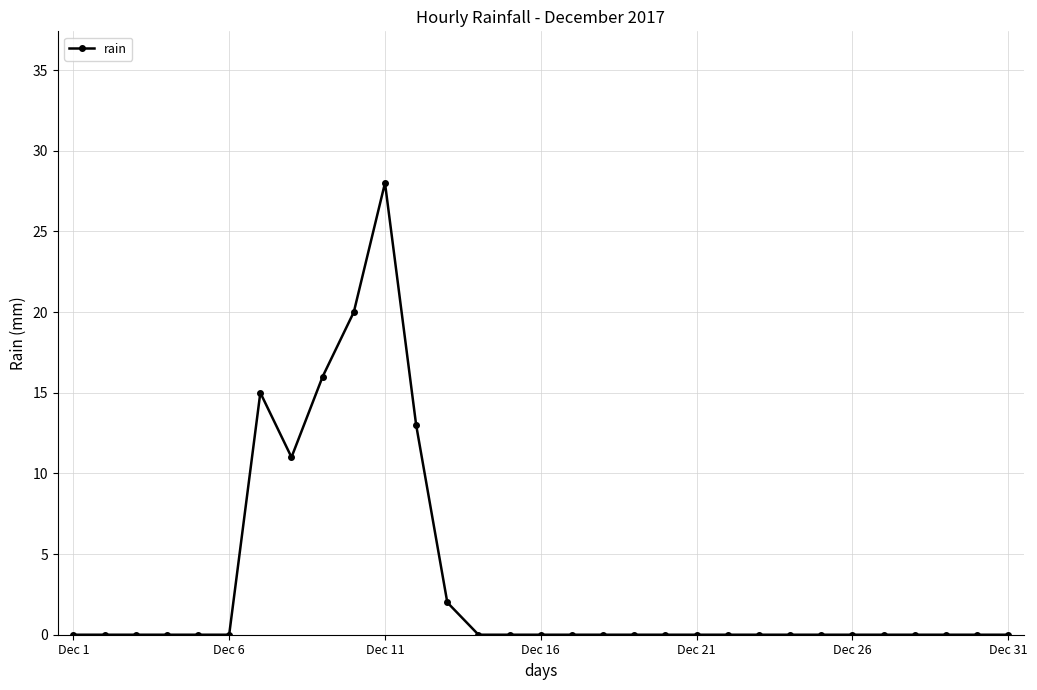

What is the sum of all values?

105